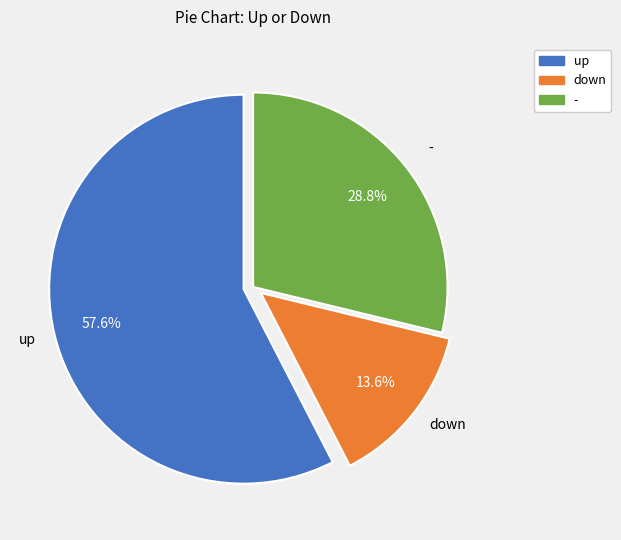

Which has a higher value, up or down?

up